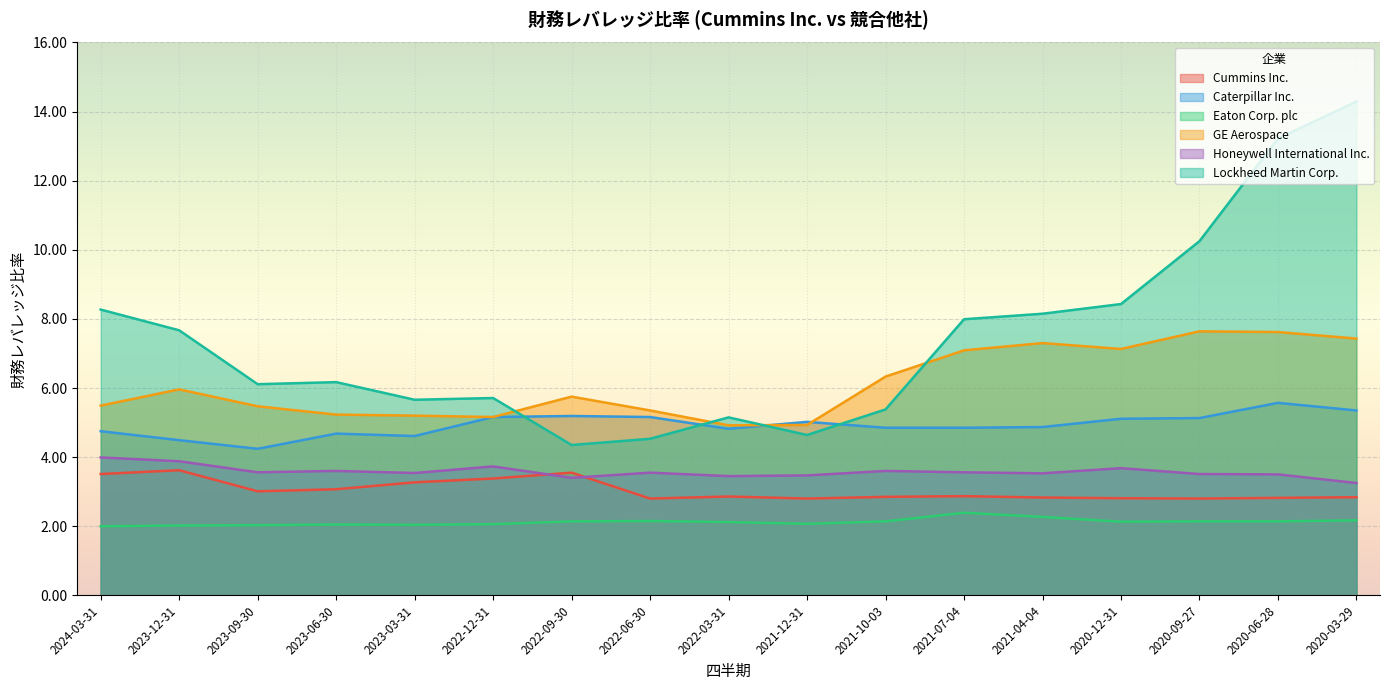

What is the difference between the highest and lowest values at 2023-12-31?

5.7